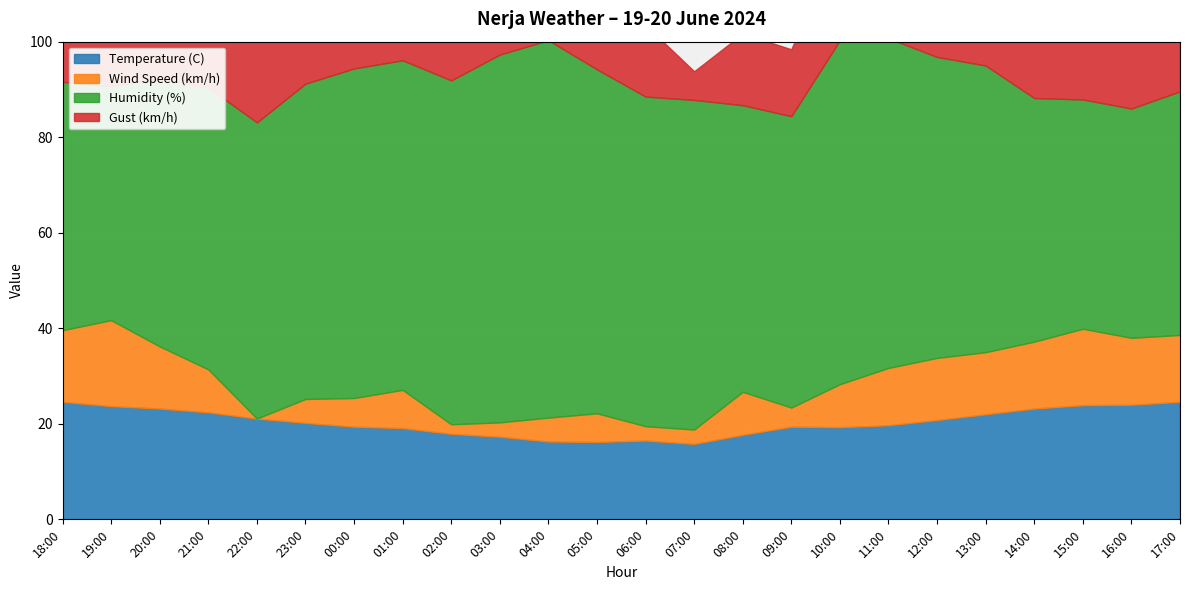

At how many categories does at least one series exceed 55?

18